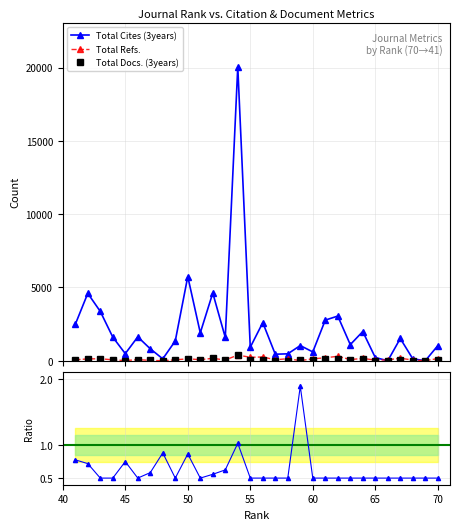

What is the difference between the Total Refs. values at 43 and 62?

171